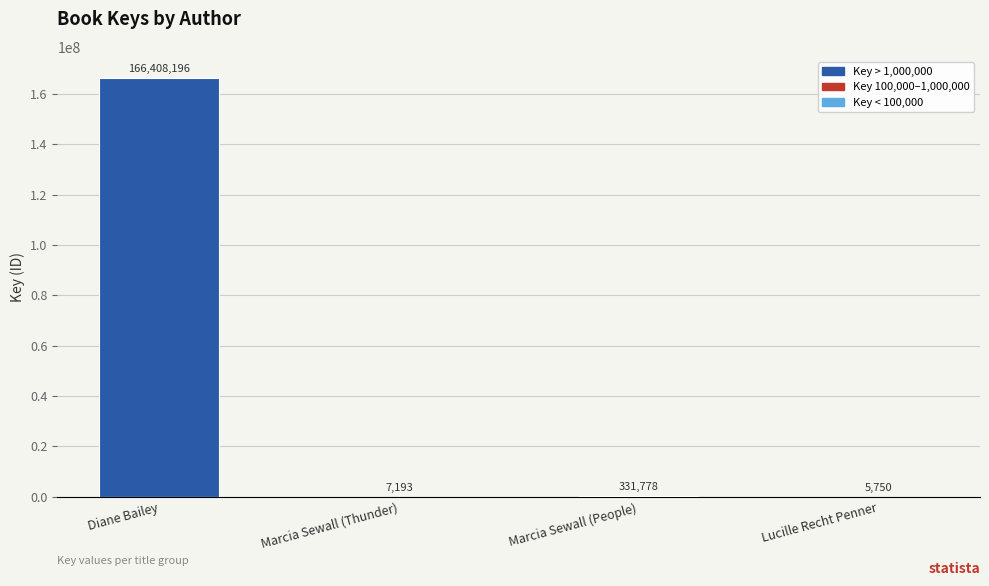

At which label does the data first exceed 331778?

Diane Bailey